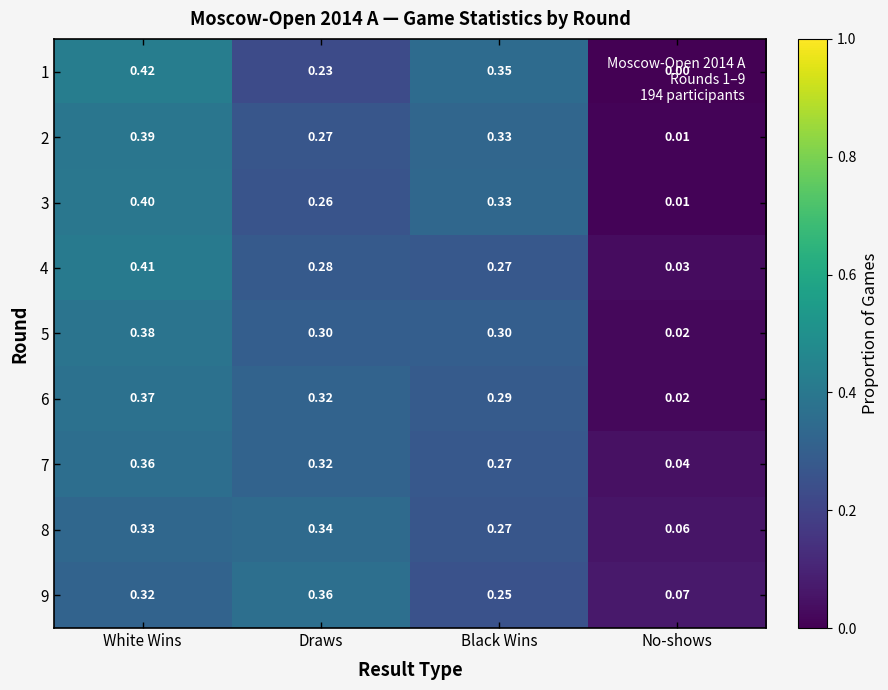

Which label corresponds to the smallest value in the chart?

No-shows